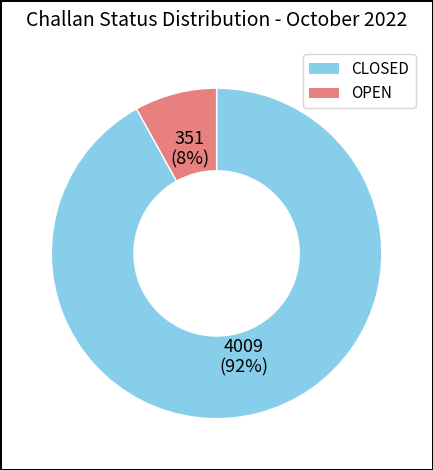

True or false: CLOSED accounts for 97% of the total.

False